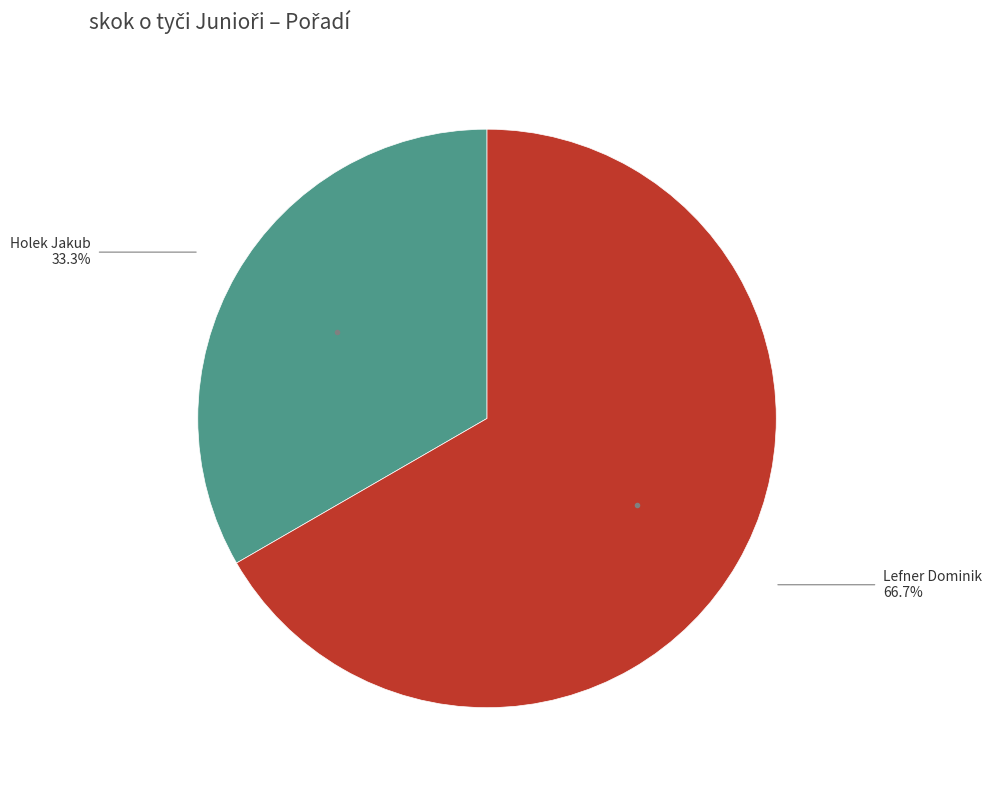

Does any single category account for the majority?

Yes